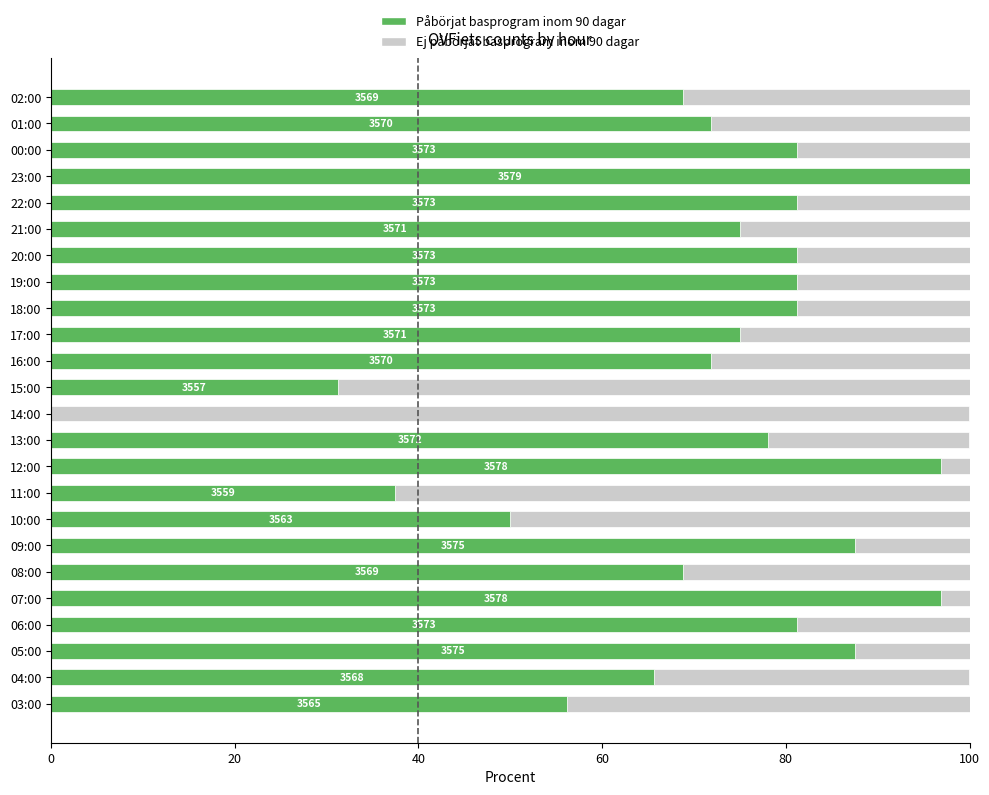

What is the total value across all series at 00:00?

100.0